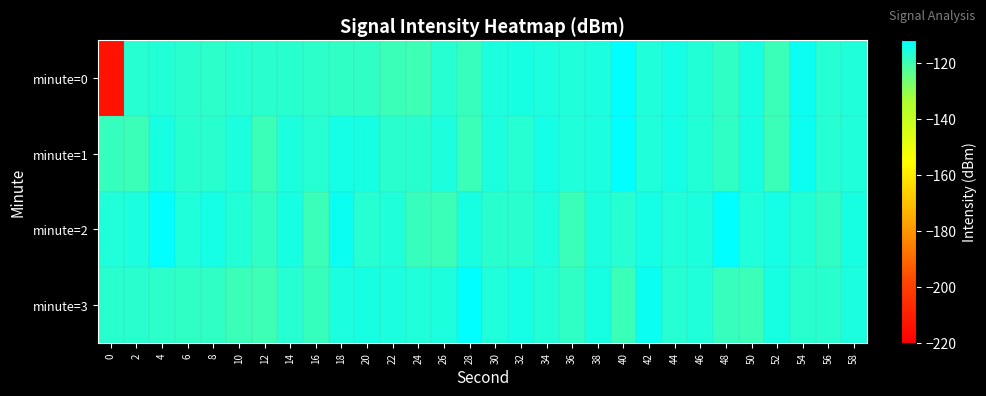

Between 0 and 34, which series saw the biggest shift?

minute=0